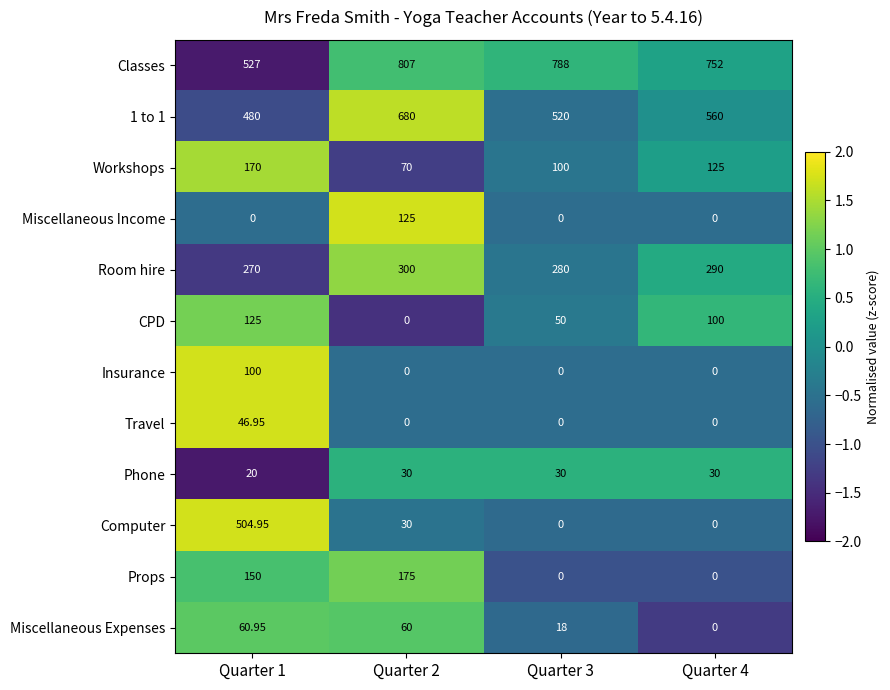

Between Quarter 3 and Quarter 4, which series saw the biggest shift?

CPD